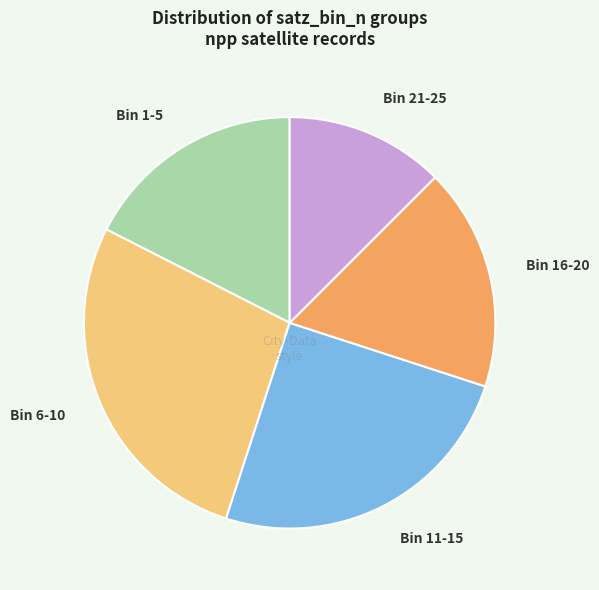

Is it true that Bin 21-25 is 12% of the pie?

True